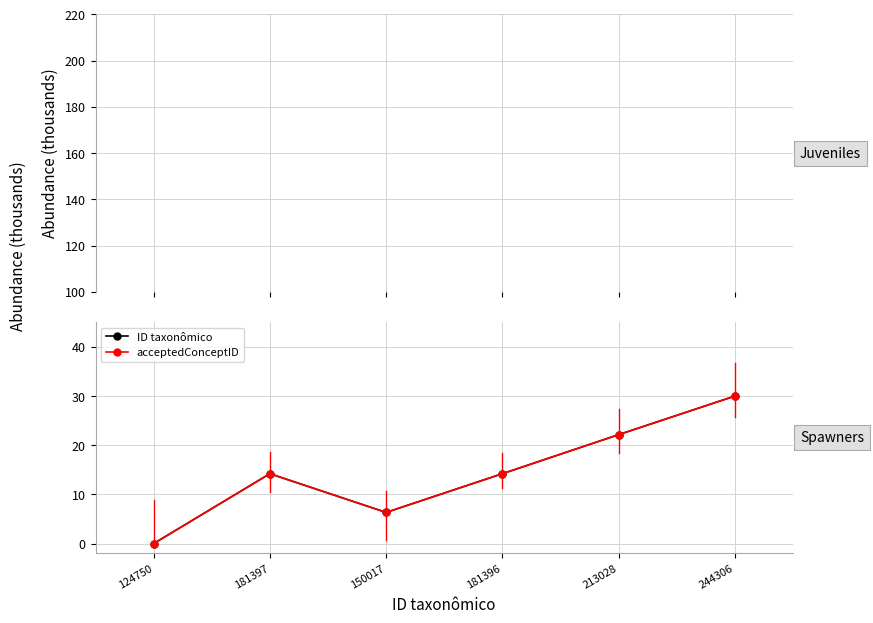

What value does the acceptedConceptID series have at 181397?

14.2